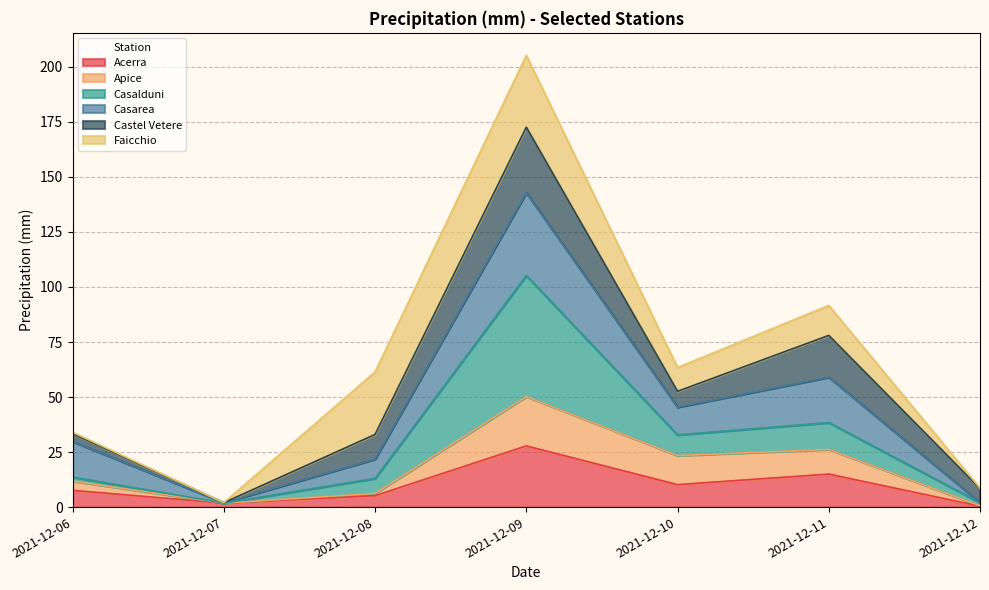

Where is the first local maximum for Casalduni?

2021-12-09